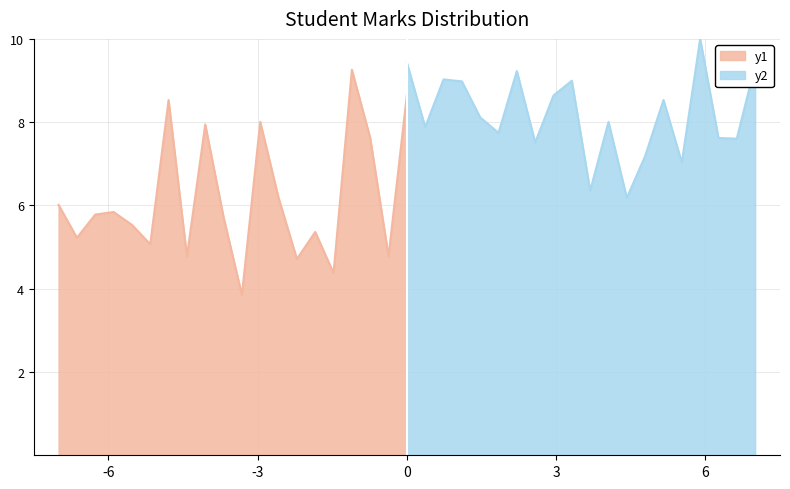

True or false: HONSTOTAL has a value of 12.0 at ARKA ROY.

False